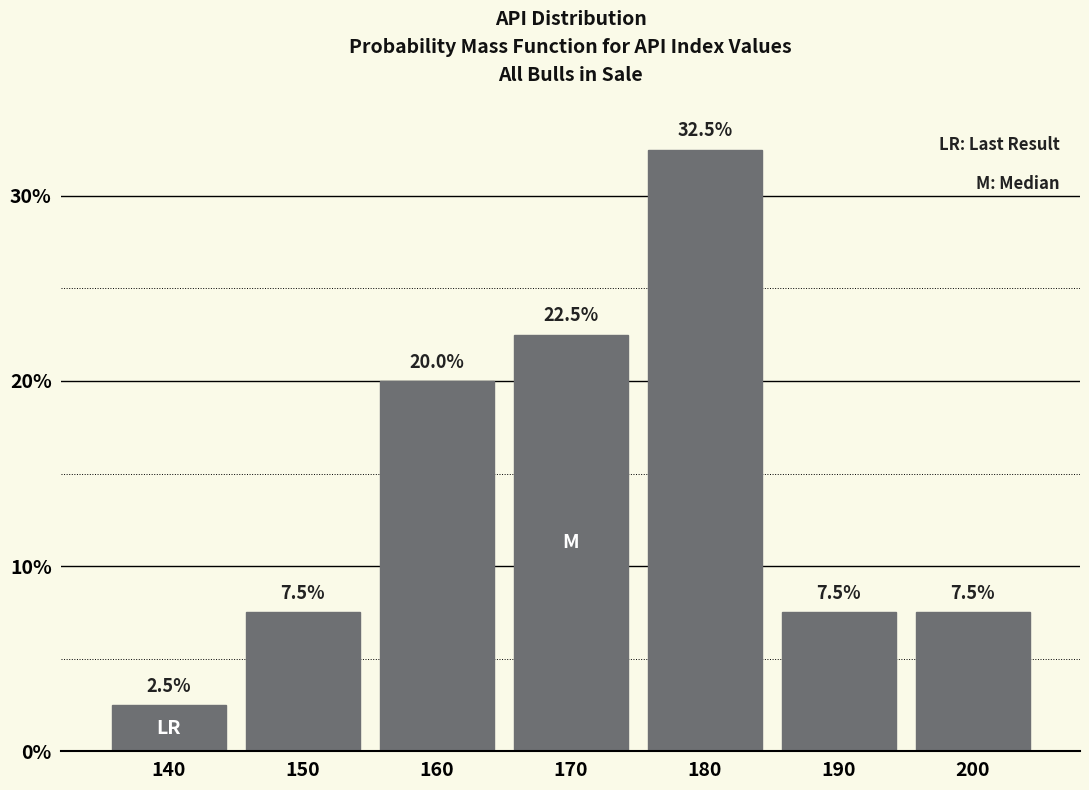

Reading left to right, list all the values displayed in this chart.

140=2.5	150=7.5	160=20.0	170=22.5	180=32.5	190=7.5	200=7.5